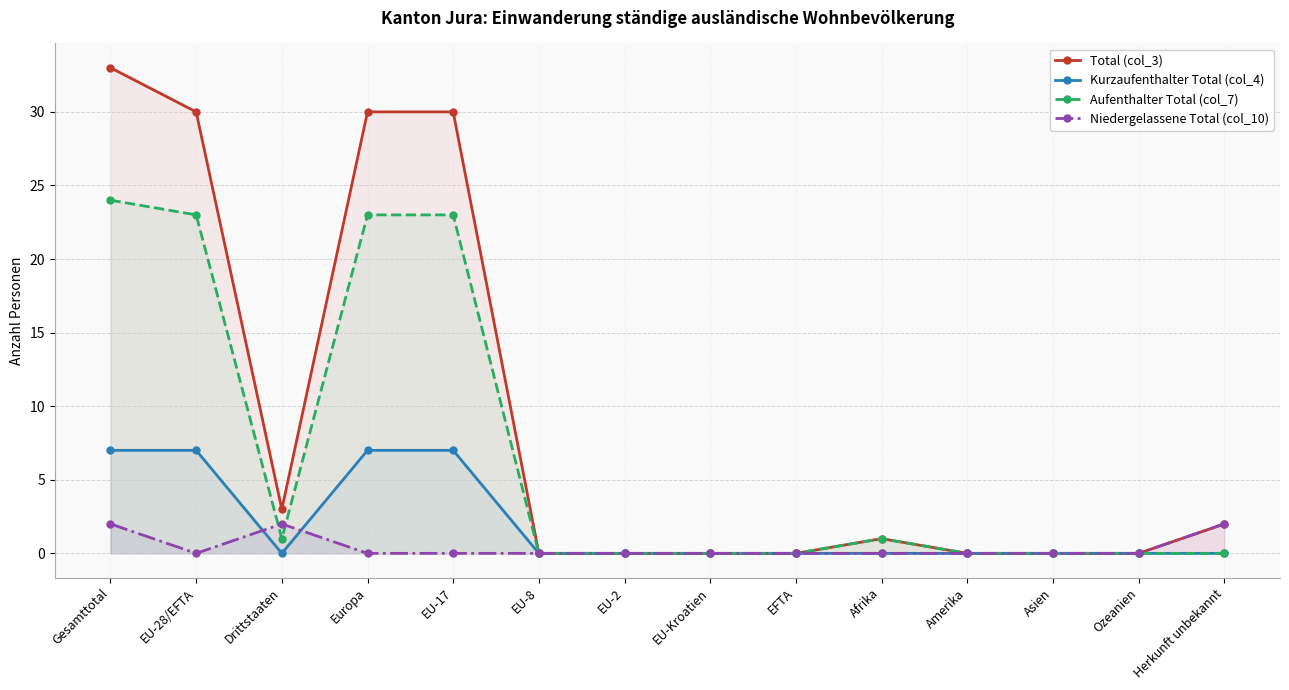

Count the number of data series in this chart.

4